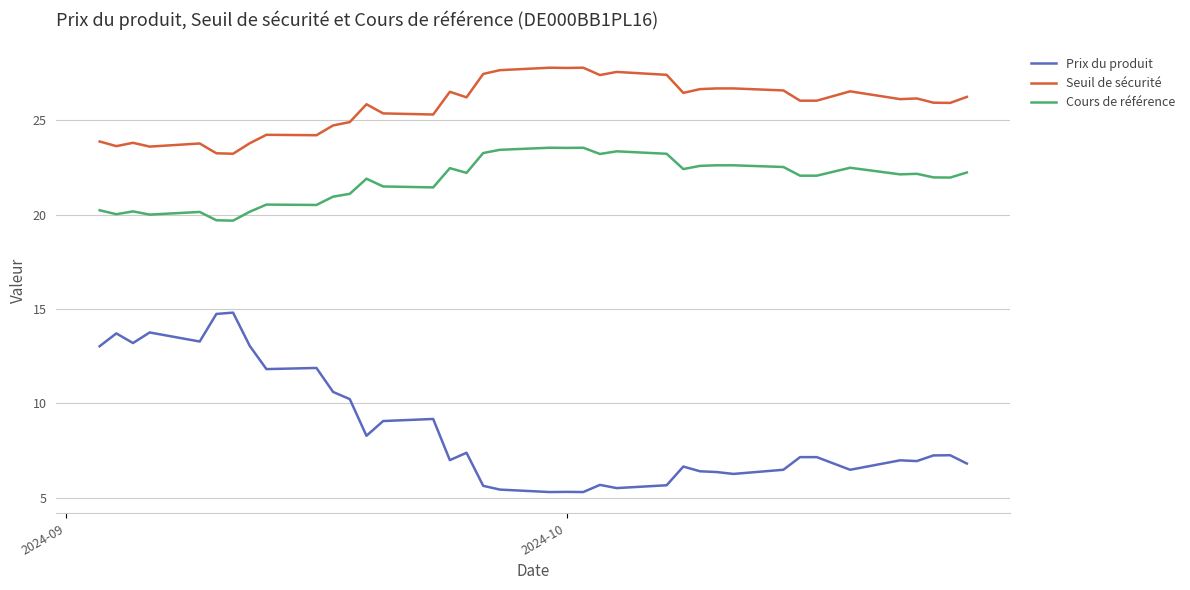

Which series has the largest total across all categories?

Seuil de sécurité